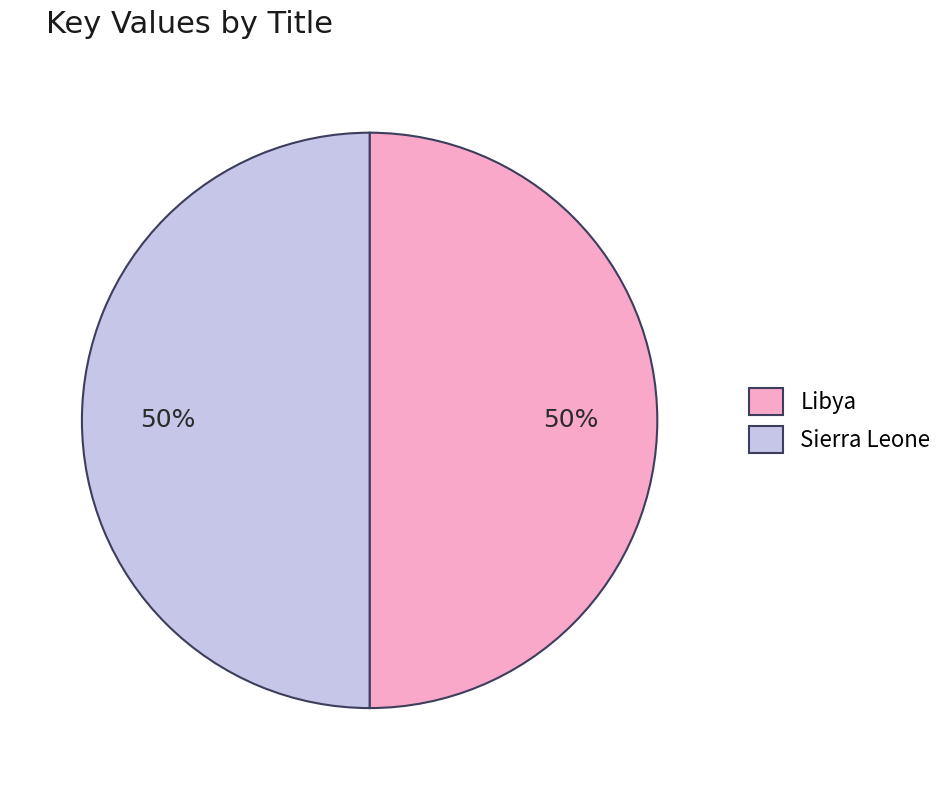

What is the ratio of the value at Libya to the value at Sierra Leone?

1.0